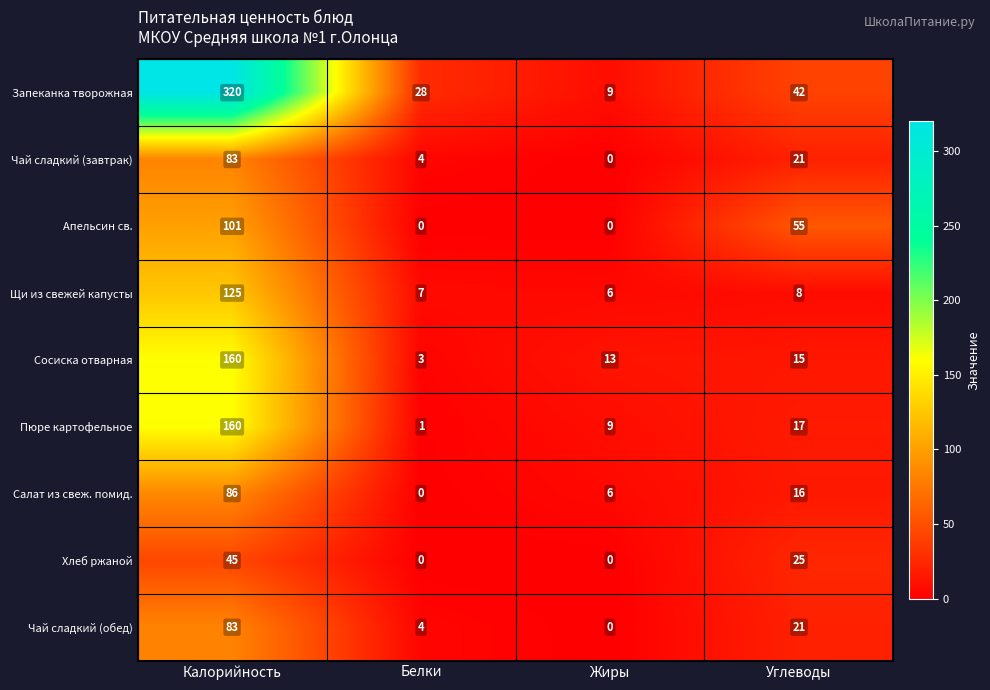

How many series are shown in this chart?

9